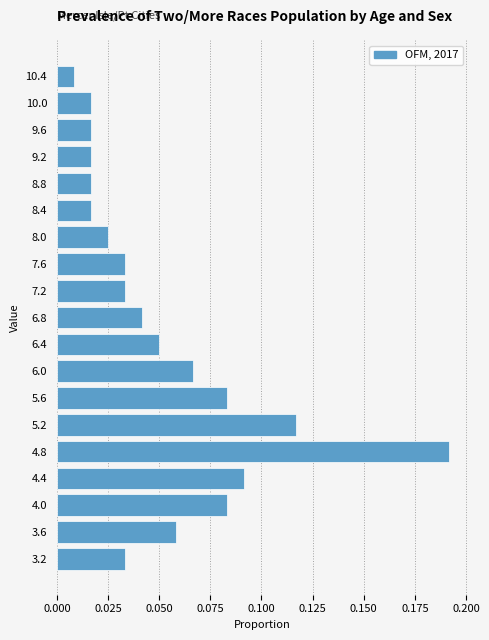

Reading bottom to top, list every bar in this chart as the range it spans on the y-axis followed by its length. The values are not printed on the chart, so give them approximately, as read against the axis.

3.0 to 3.4: 0.035
3.4 to 3.8: 0.060
3.8 to 4.2: 0.085
4.2 to 4.6: 0.090
4.6 to 5.0: 0.190
5.0 to 5.4: 0.115
5.4 to 5.8: 0.085
5.8 to 6.2: 0.065
6.2 to 6.6: 0.050
6.6 to 7.0: 0.040
7.0 to 7.4: 0.035
7.4 to 7.8: 0.035
7.8 to 8.2: 0.025
8.2 to 8.6: 0.015
8.6 to 9.0: 0.015
9.0 to 9.4: 0.015
9.4 to 9.8: 0.015
9.8 to 10.2: 0.015
10.2 to 10.6: 0.010